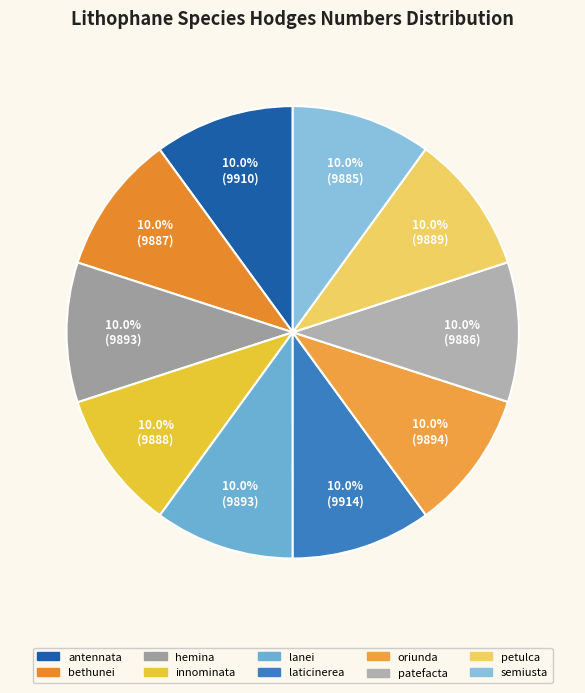

Which category has the biggest portion of the pie?

laticinerea